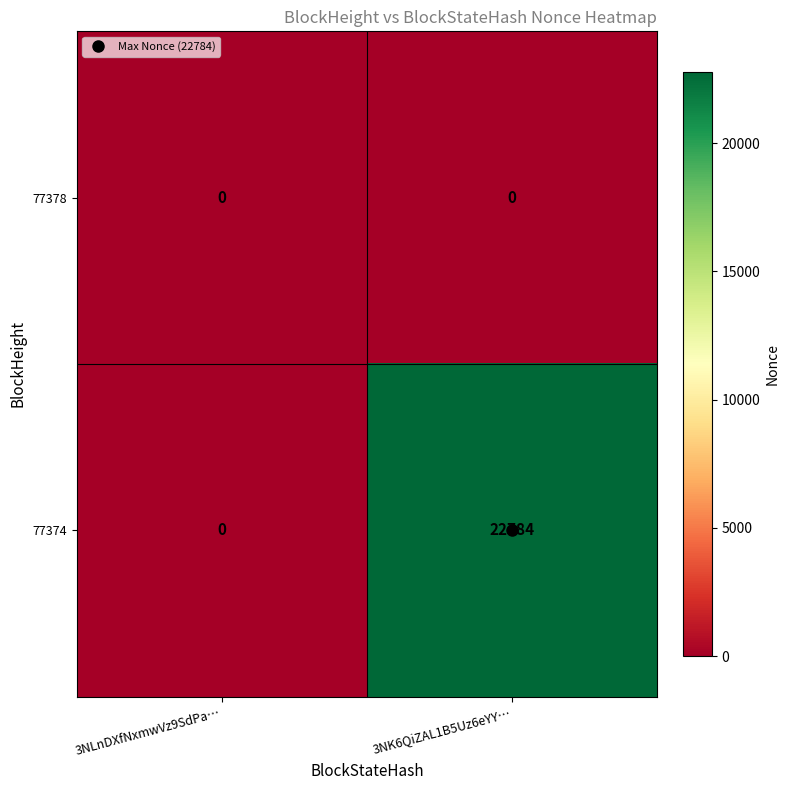

Is it true that 77374 equals 0 at 3NLnDXfNxmwVz9SdPa…?

True